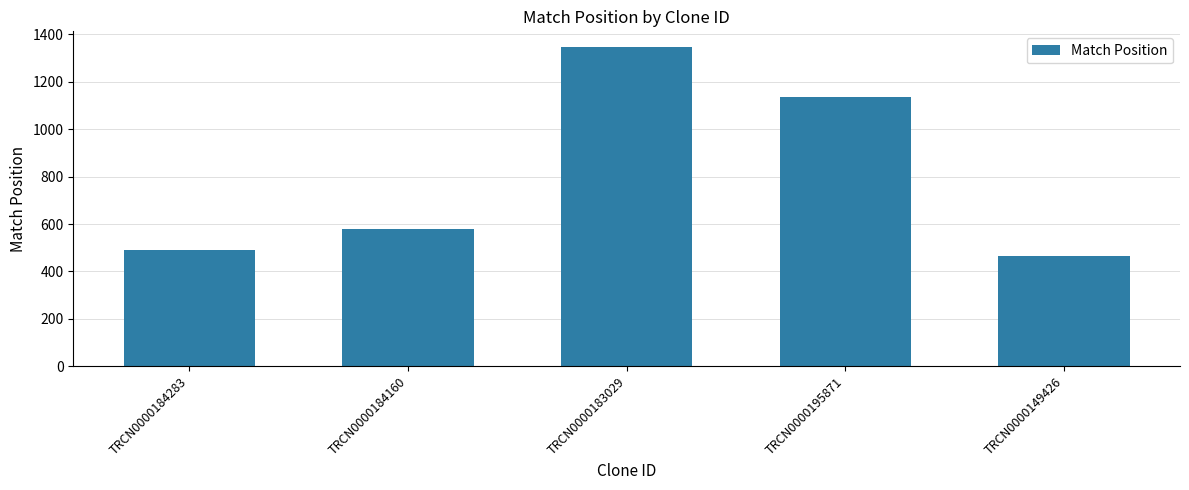

Are the bars grouped side by side (vs. stacked)?

No